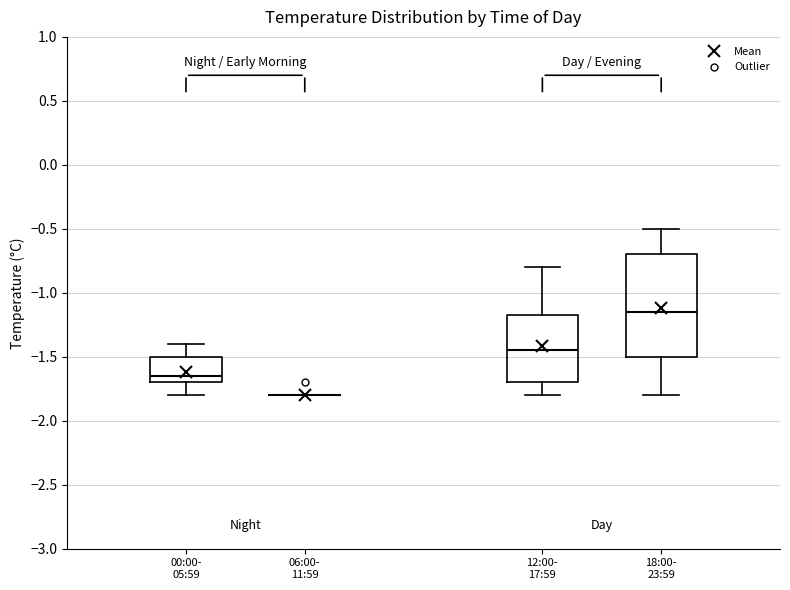

Which box is the tallest, from its lower edge to its upper edge?

18:00- 23:59